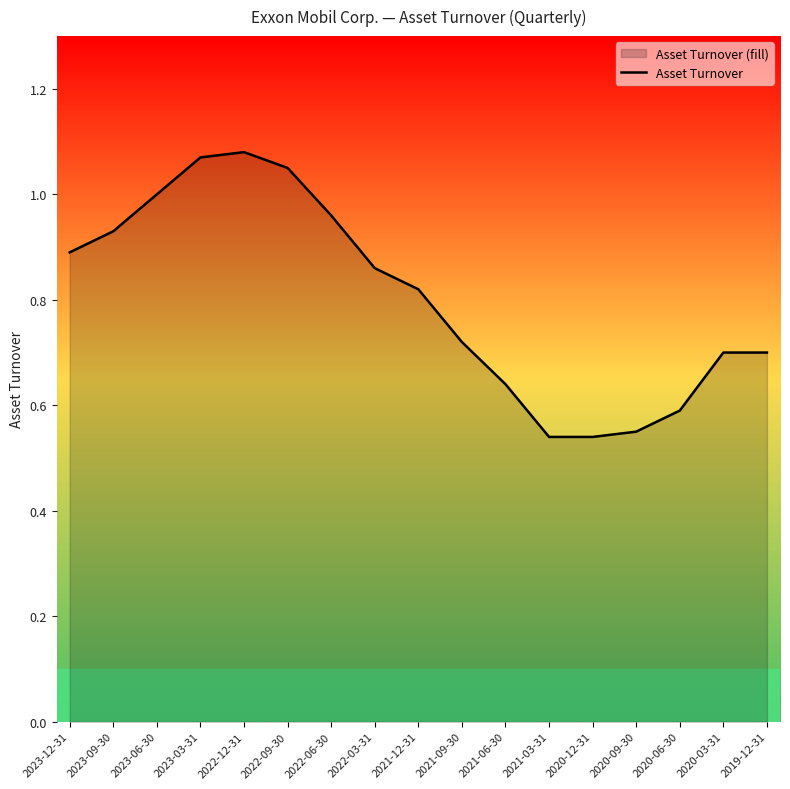

Reading right to left, list all the values displayed in this chart.

2019-12-31=0.7	2020-03-31=0.7	2020-06-30=0.6	2020-09-30=0.6	2020-12-31=0.5	2021-03-31=0.5	2021-06-30=0.6	2021-09-30=0.7	2021-12-31=0.8	2022-03-31=0.9	2022-06-30=1.0	2022-09-30=1.1	2022-12-31=1.1	2023-03-31=1.1	2023-06-30=1.0	2023-09-30=0.9	2023-12-31=0.9